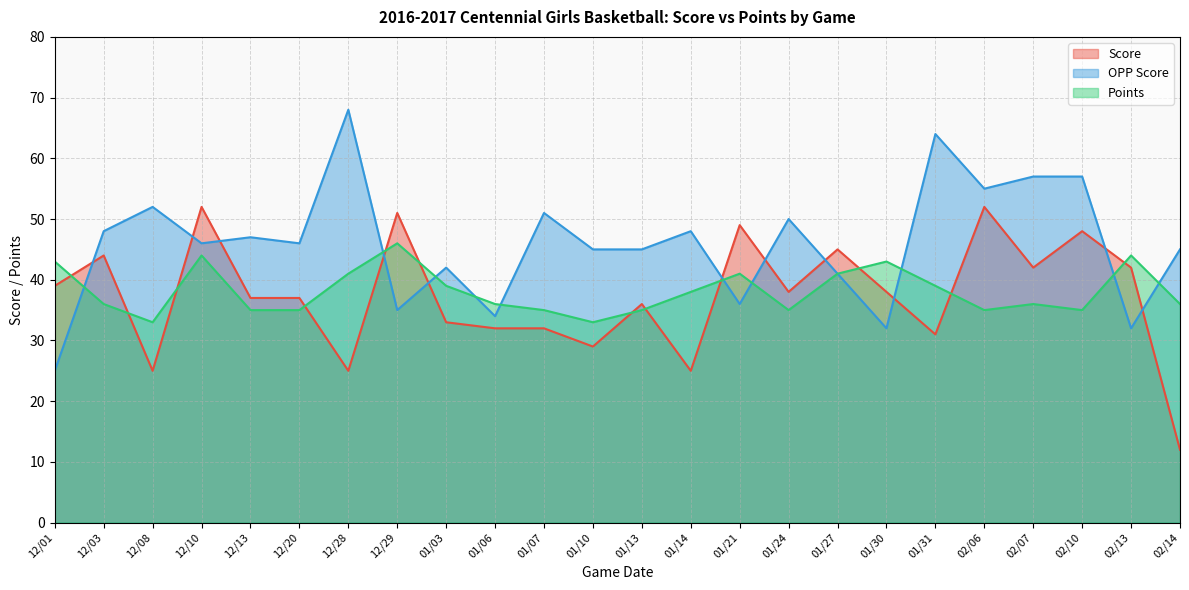

True or false: Score and Points cross at least once.

True